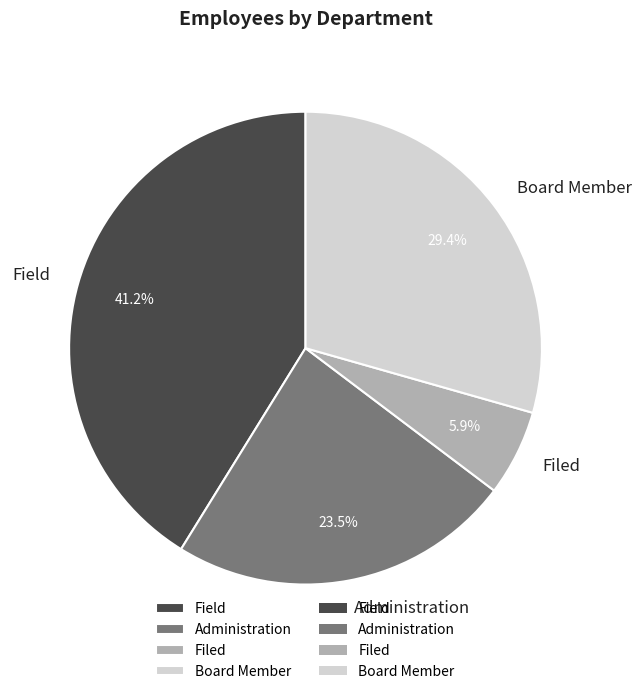

Combined, do Field and Filed account for over 50%?

No